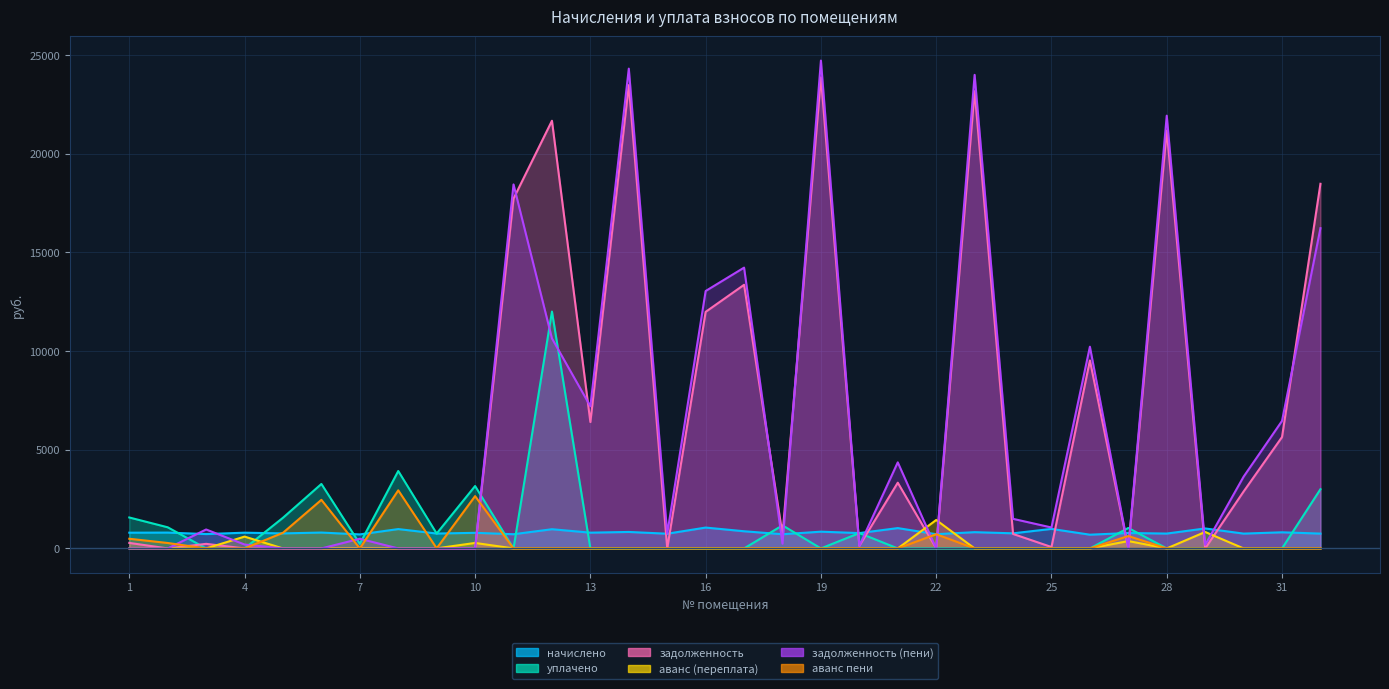

What are all the series names shown in the legend?

начислено, уплачено, задолженность, аванс (переплата), задолженность (пени), аванс пени